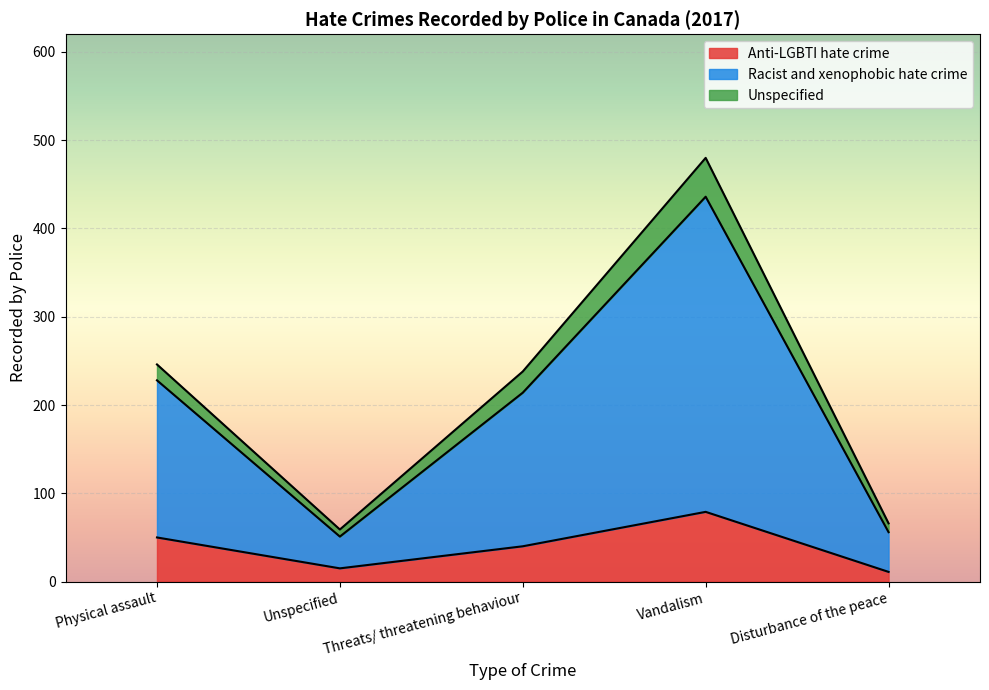

Is it true that Anti-LGBTI hate crime equals 75 at Physical assault?

False